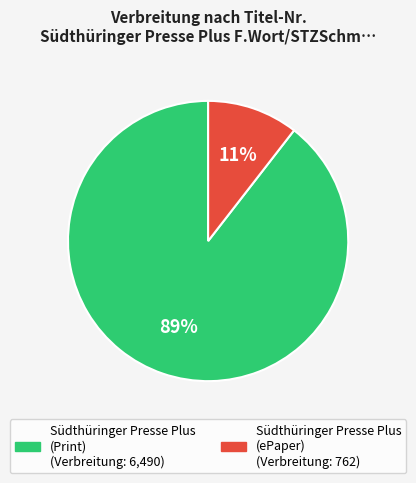

Is there a majority slice in this chart?

Yes